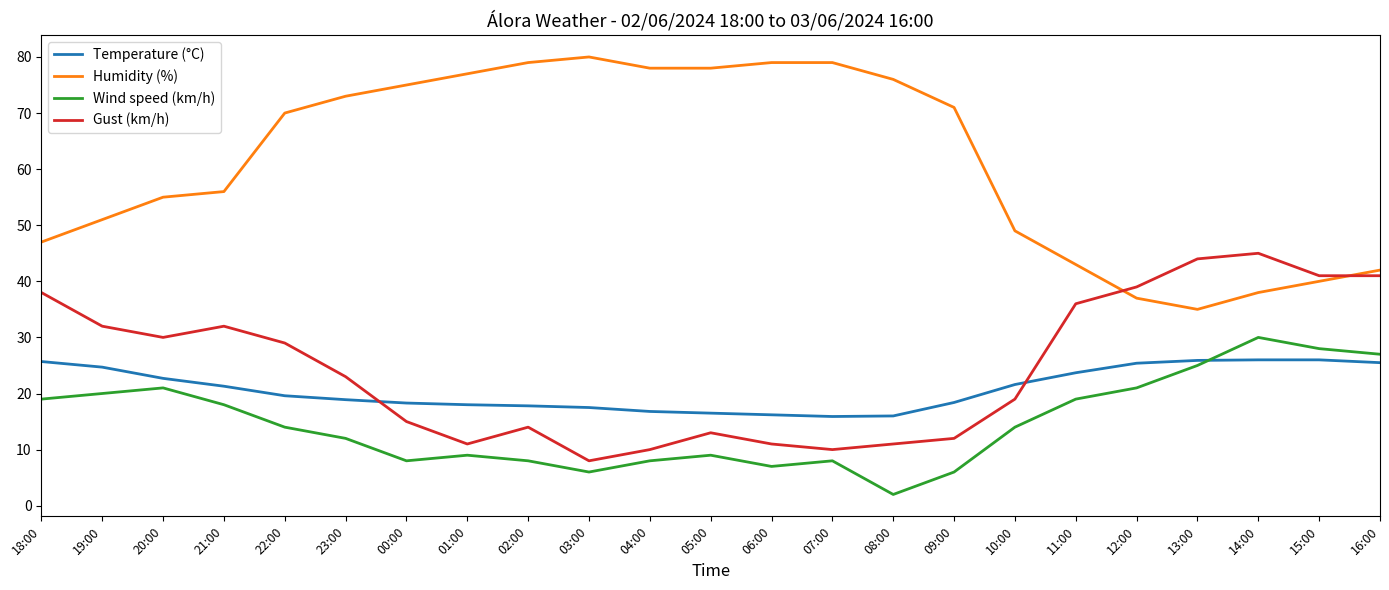

List the series in order of their peak value, lowest first.

Temperature (°C), Wind speed (km/h), Gust (km/h), Humidity (%)